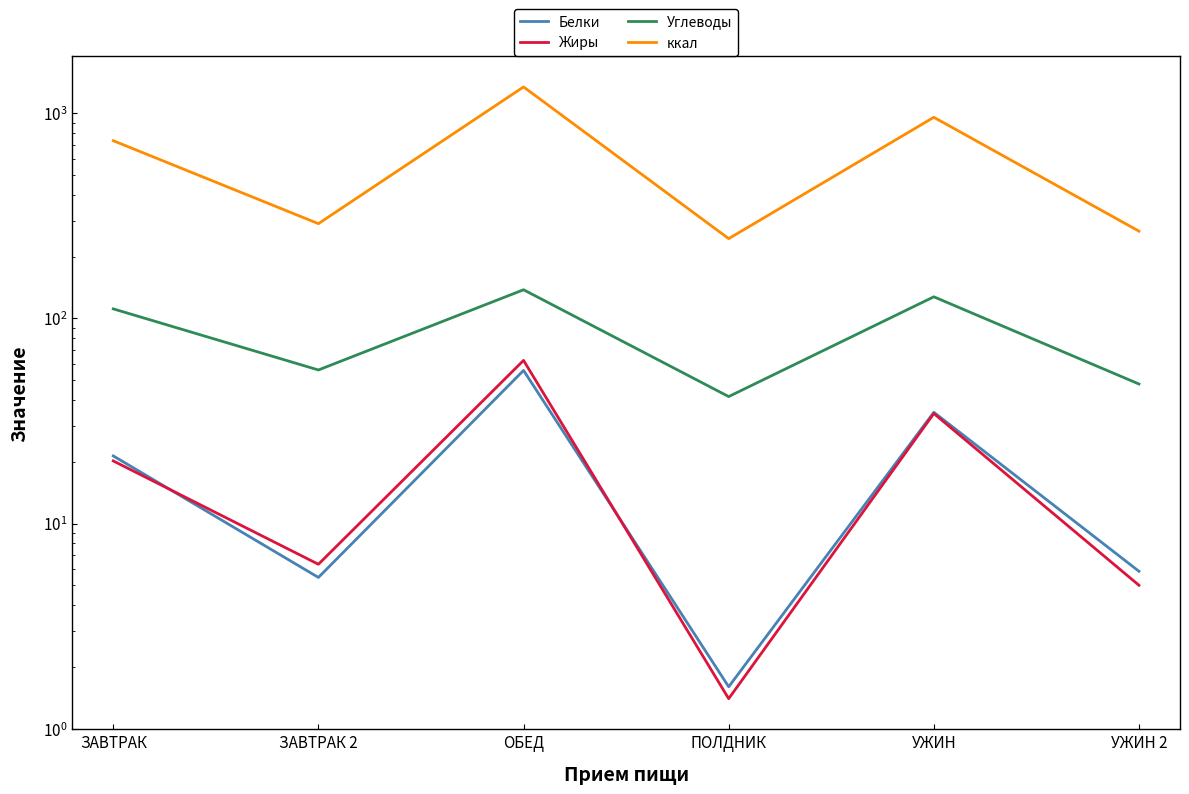

How many data points in Жиры are above 20?

3